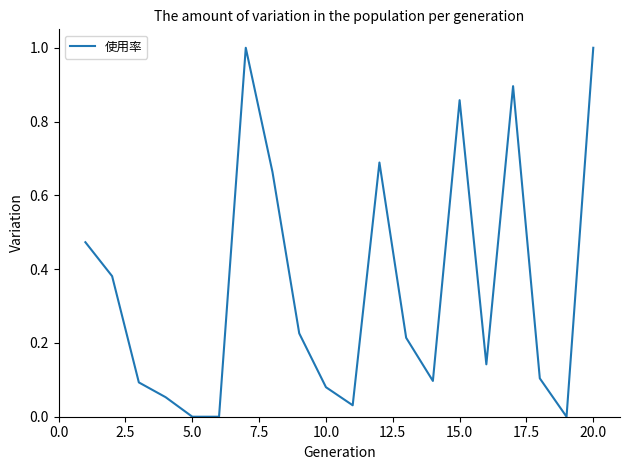

What is the maximum value shown in the chart?

1.0